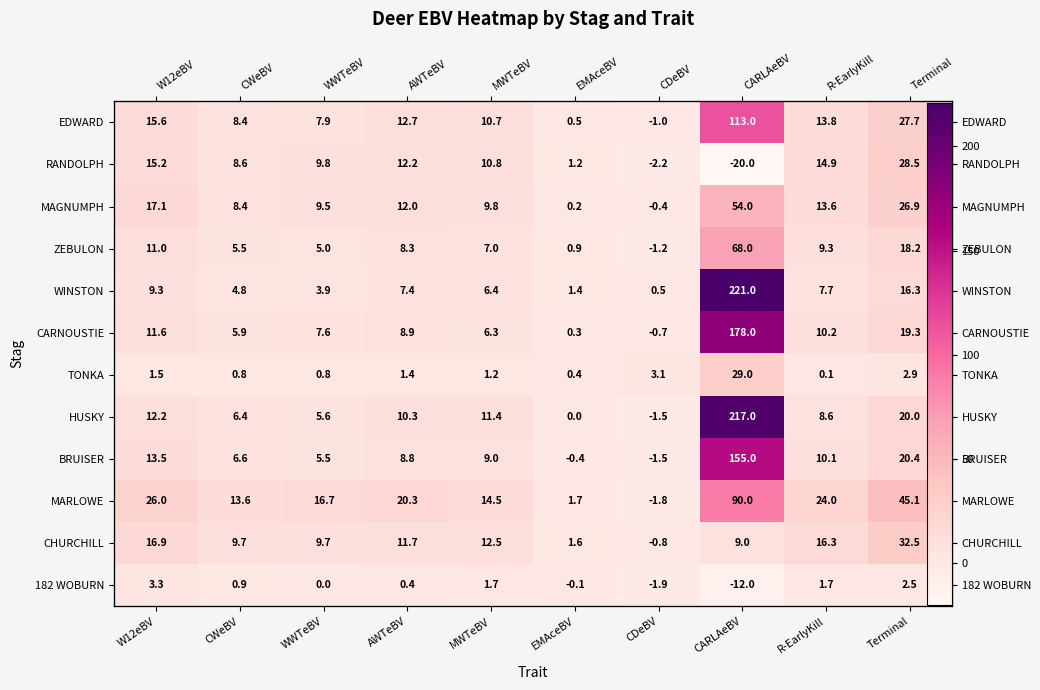

List the series in order of their peak value, lowest first.

182 WOBURN, RANDOLPH, TONKA, CHURCHILL, MAGNUMPH, ZEBULON, MARLOWE, EDWARD, BRUISER, CARNOUSTIE, HUSKY, WINSTON